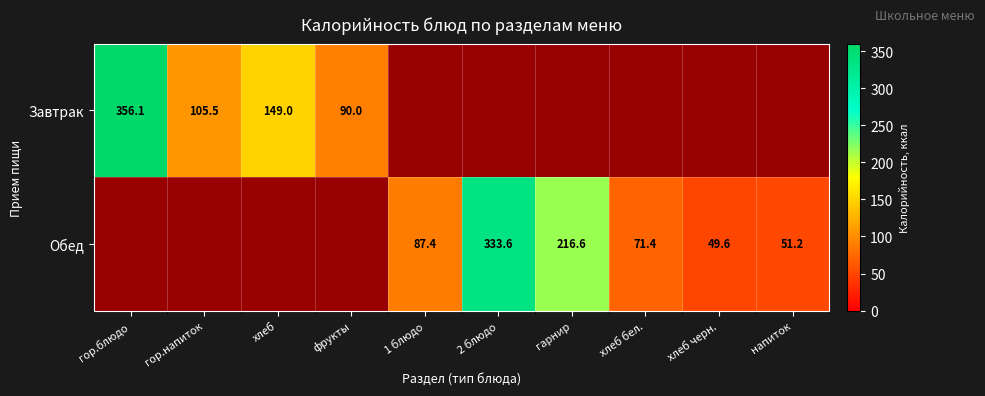

The Обед series shows 87.4 at 1 блюдо. True or false?

True